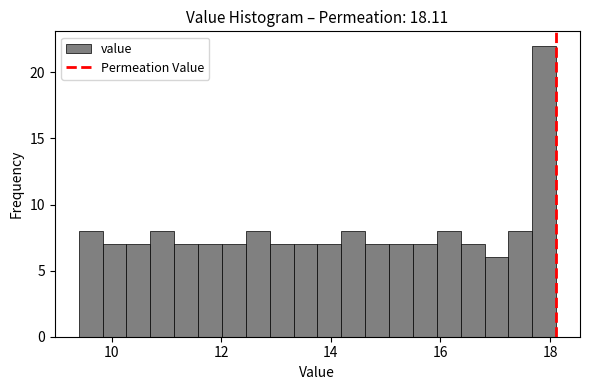

Read against the x-axis, roughly where is the centre of the tallest bar?

17.8